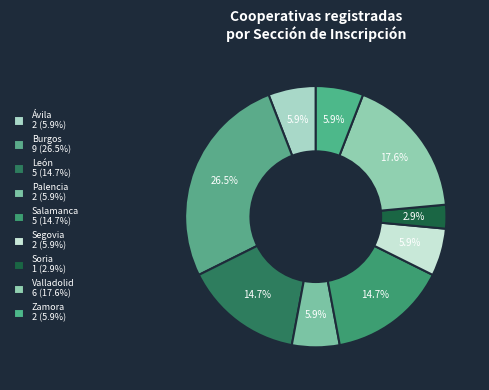

What is the change in value from Palencia to Valladolid?

+4